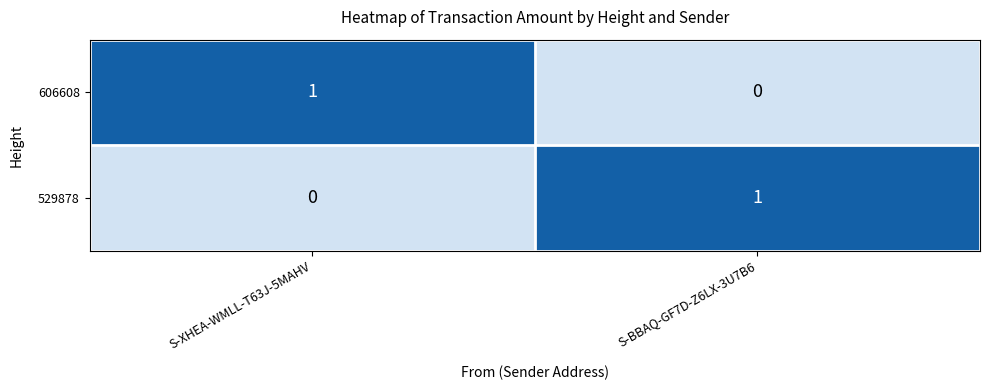

How many categories are shown in the chart?

2